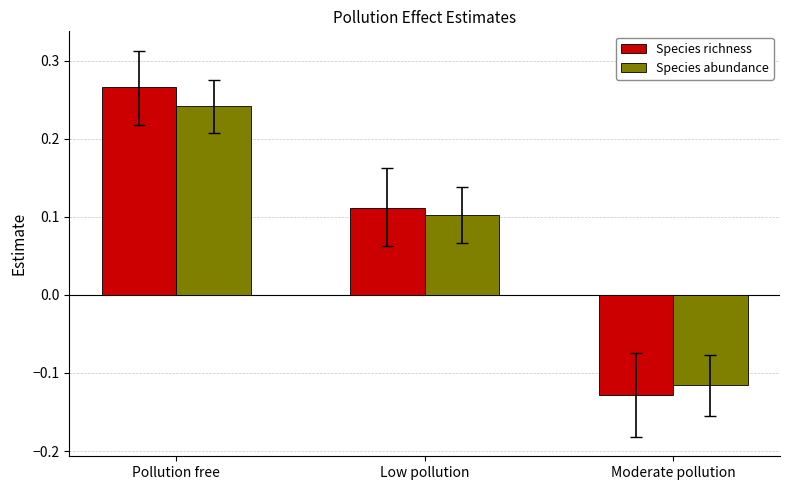

The value of Species richness at Moderate pollution is -0.2. True or false?

False